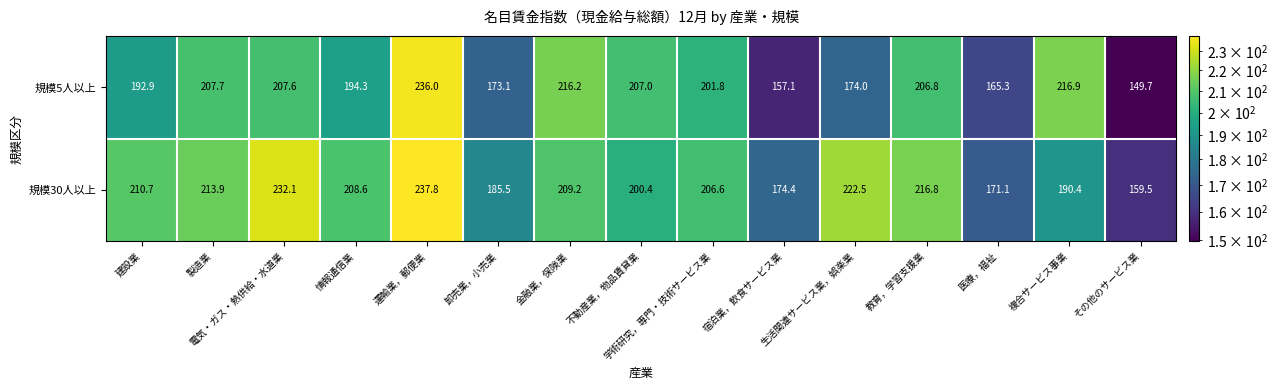

What is the greatest value displayed?

237.8